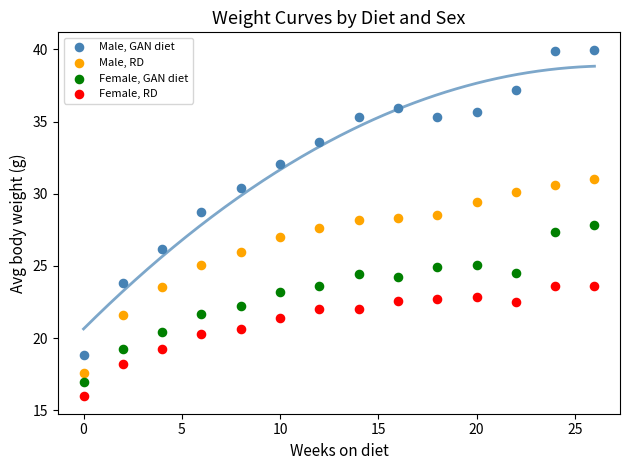

Which series reaches the maximum Y coordinate?

Male, GAN diet